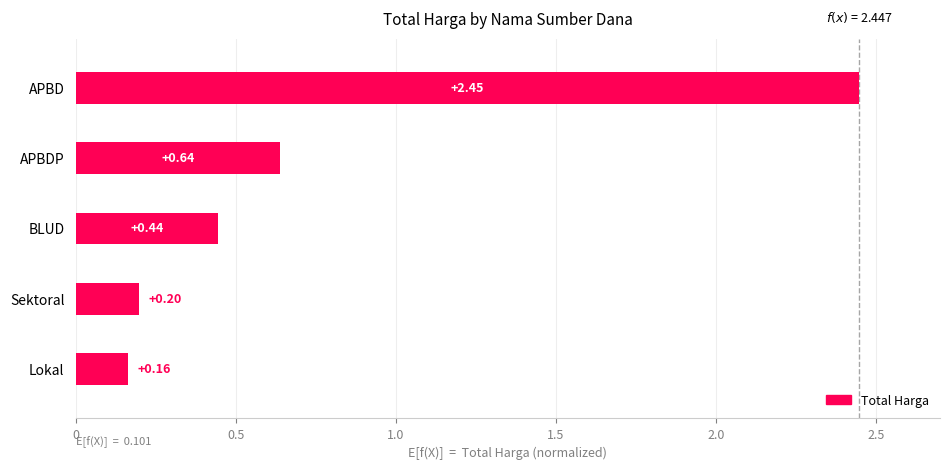

Where is the data nearest to the value 1?

APBDP